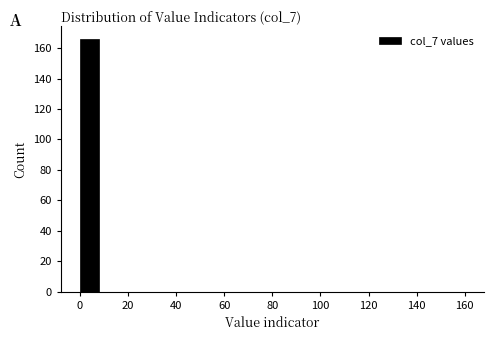

How tall is the bar that spans 0 to 8 on the x-axis? The values are not printed on the chart, so give them approximately, as read against the axis.

166